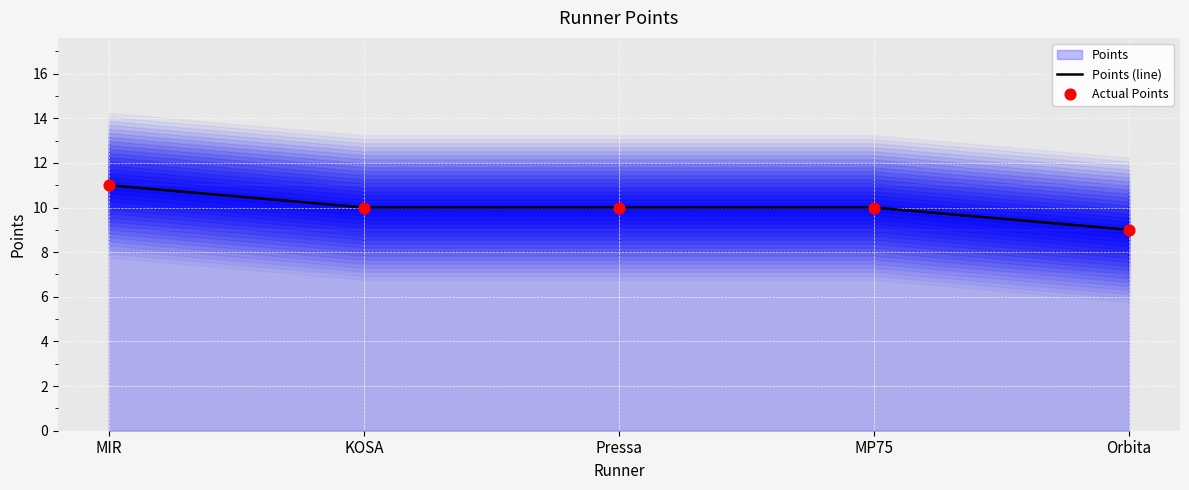

What value does the Points (line) series have at MIR?

11